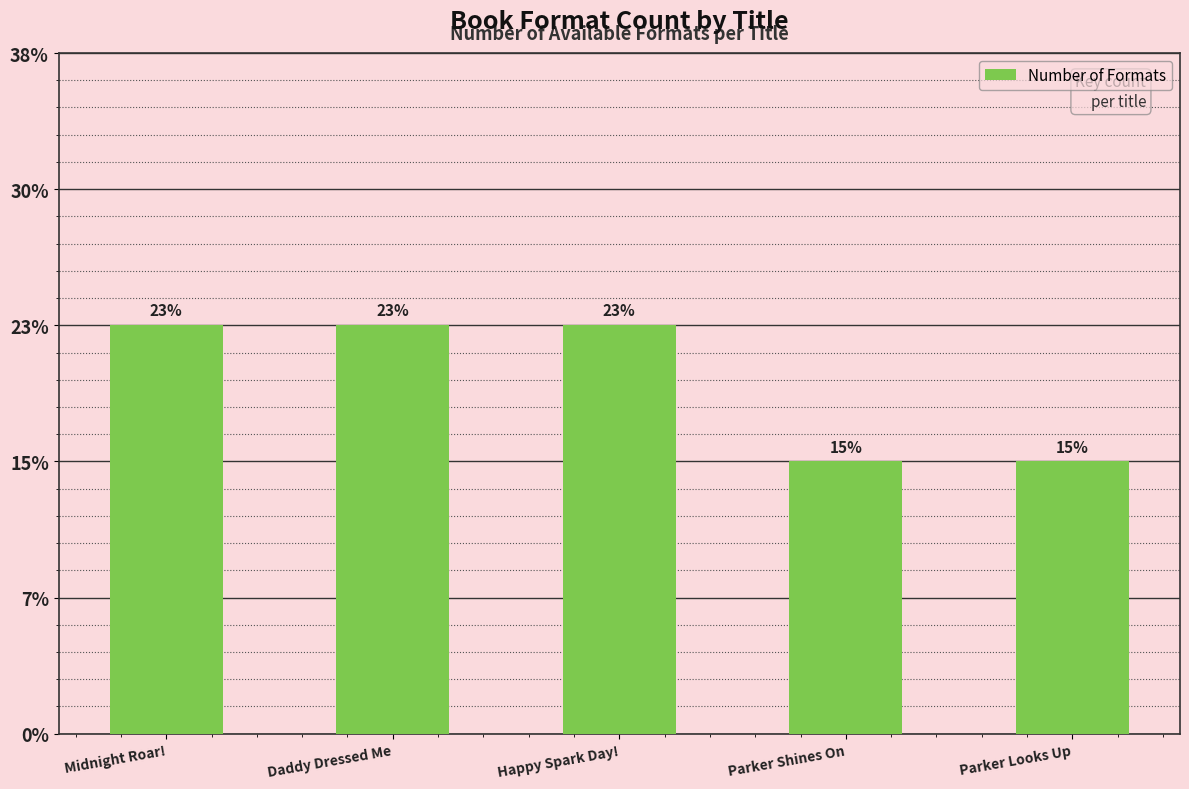

What is the label of the 5th bar from the left?

Parker Looks Up